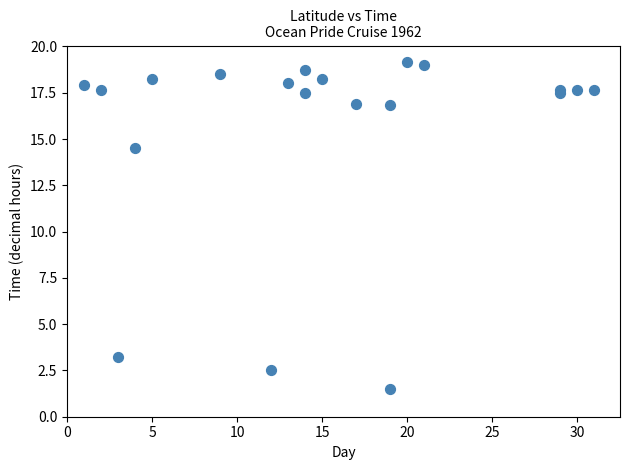

What Y value in the scatter plot is closest to 10?

14.5